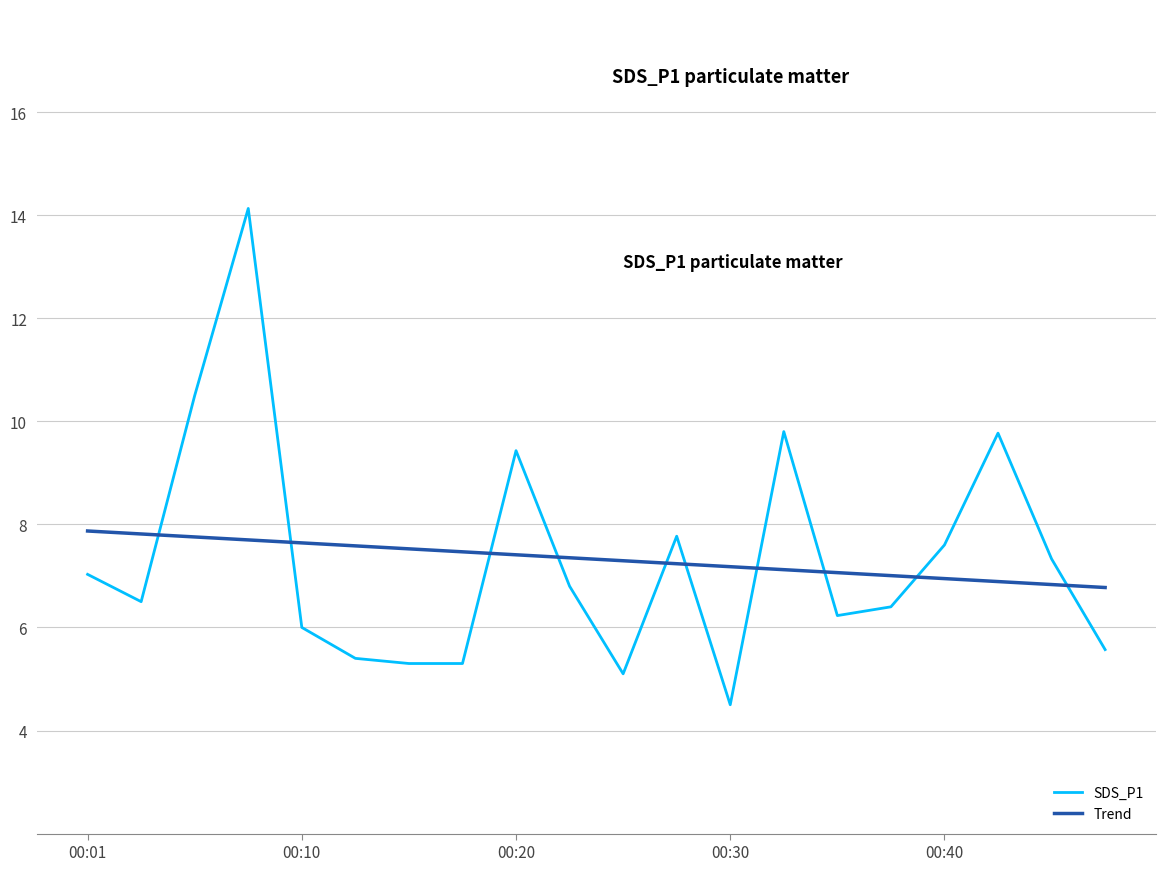

True or false: SDS_P1 and Trend cross at least once.

True